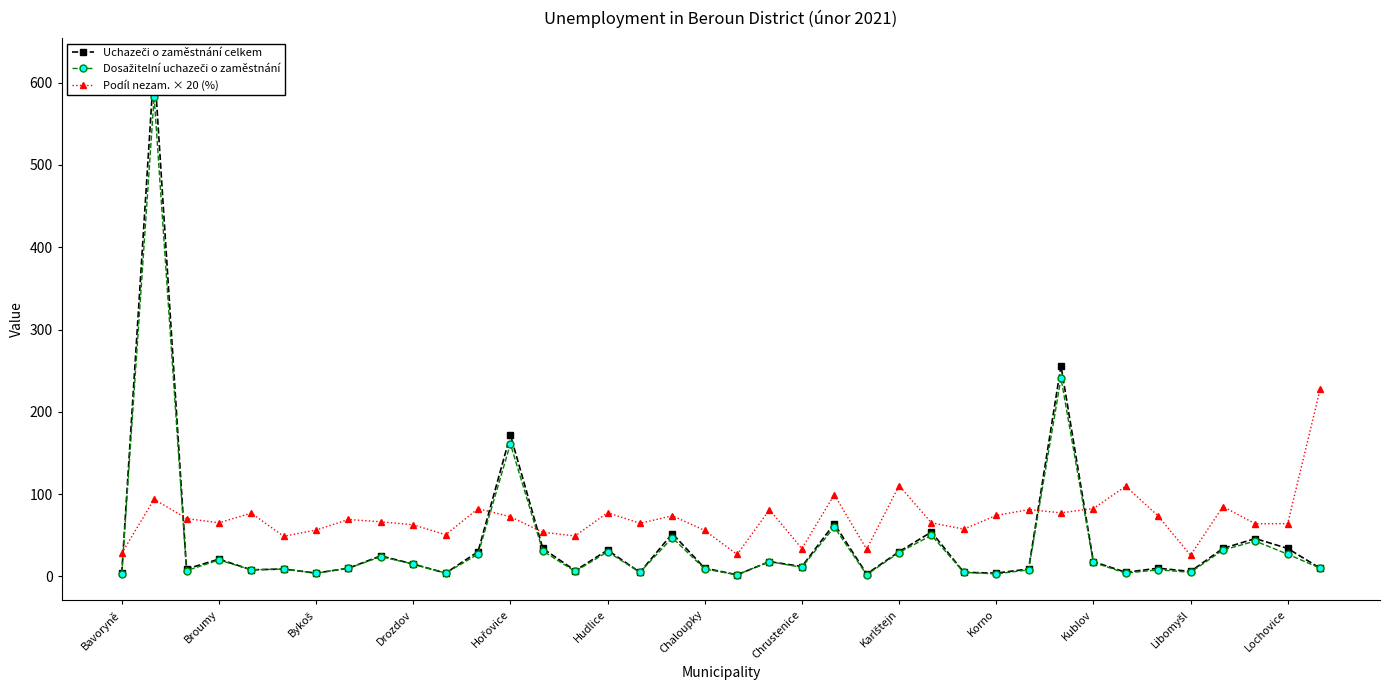

True or false: Uchazeči o zaměstnání celkem and Dosažitelní uchazeči o zaměstnání intersect in this chart.

False